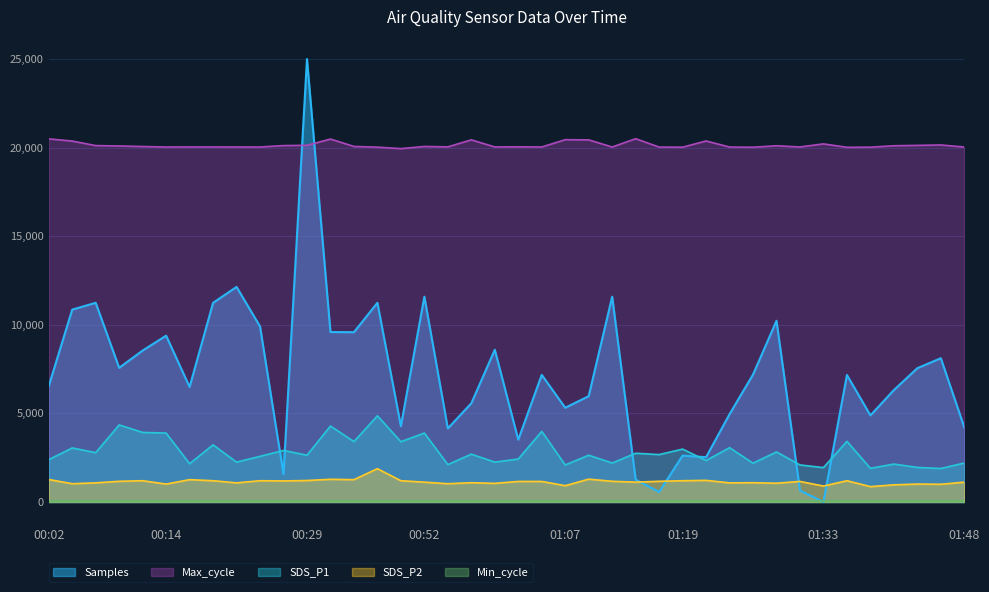

What is the value of the Max_cycle point at the 36th from the left?

20025.0